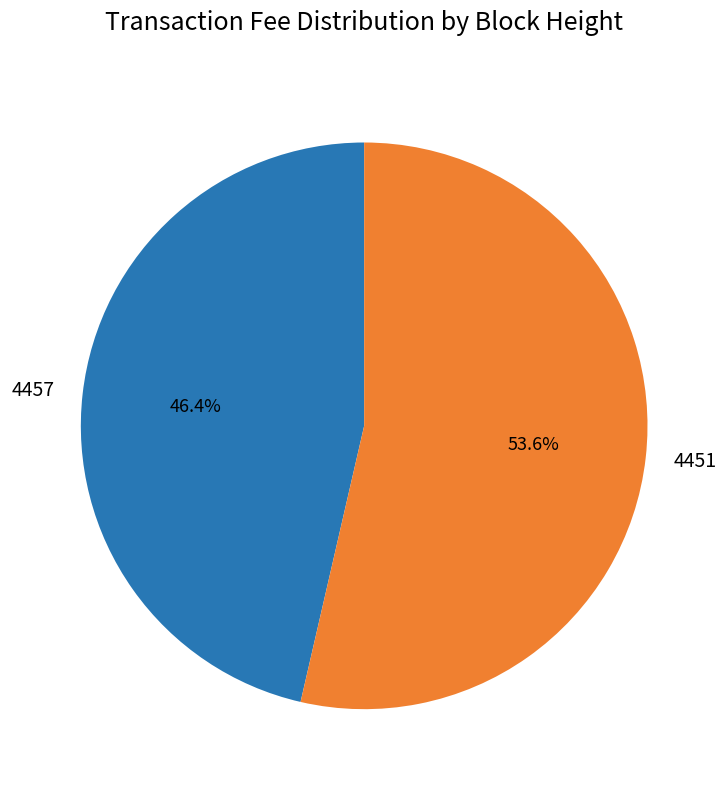

To the nearest percent, what is the average slice percentage?

50%